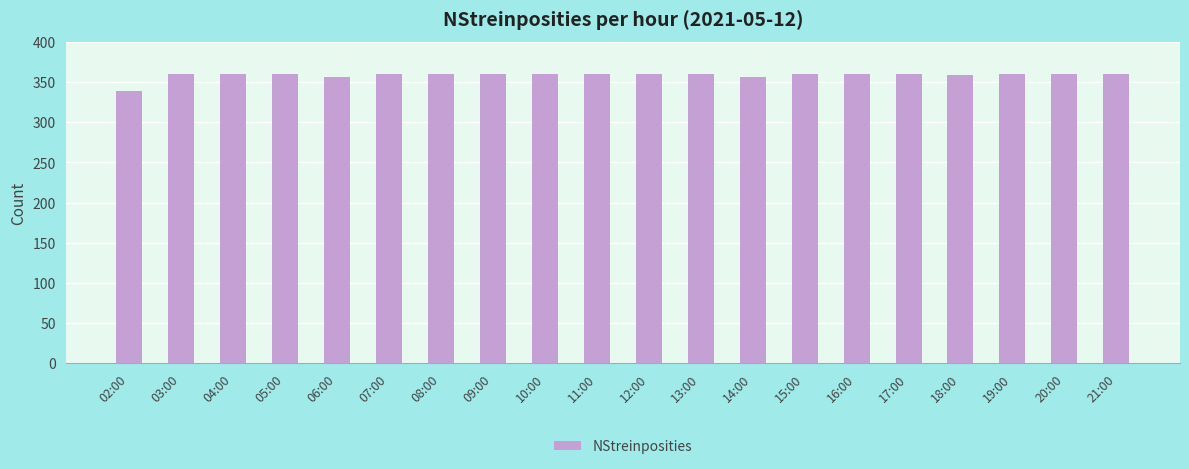

The chart shows a value of 360 at 16:00. True or false?

True